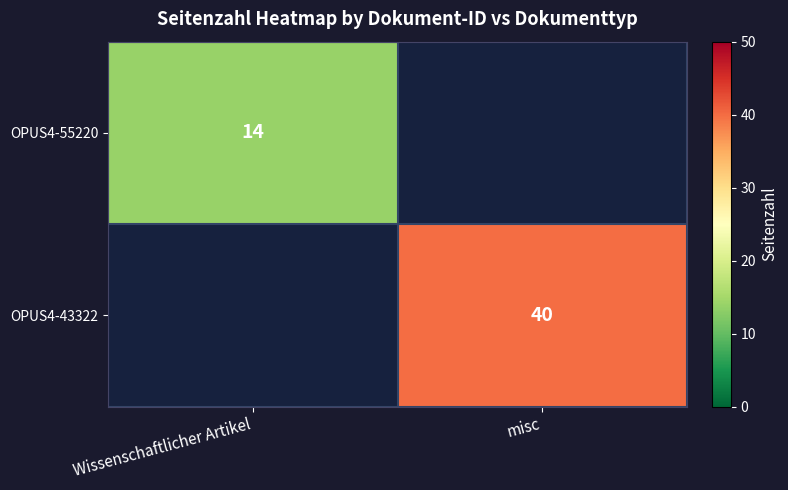

The value of OPUS4-55220 at Wissenschaftlicher Artikel is 23. True or false?

False